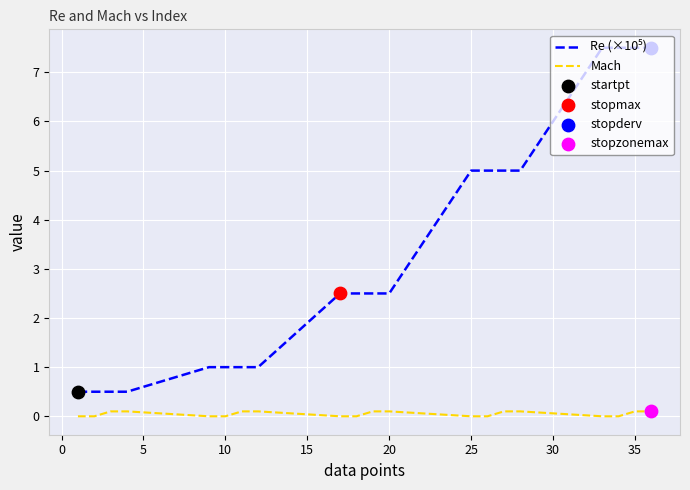

At how many categories does at least one series exceed 3?

8